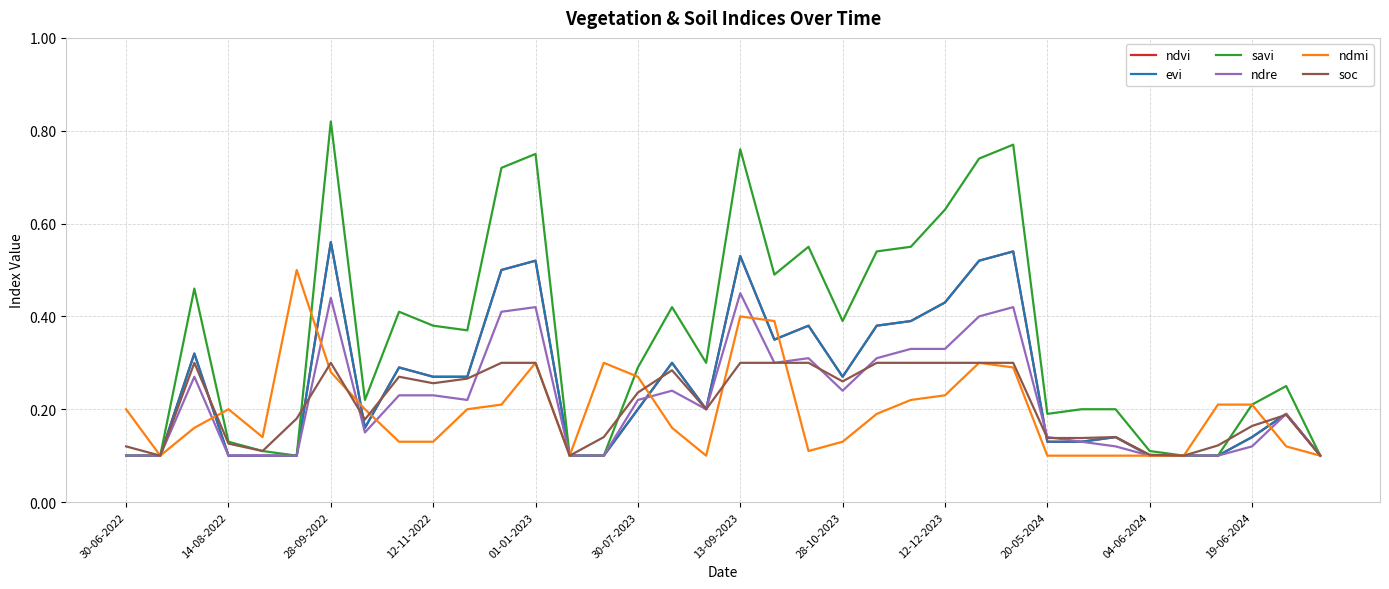

At how many categories does at least one series exceed 0?

36